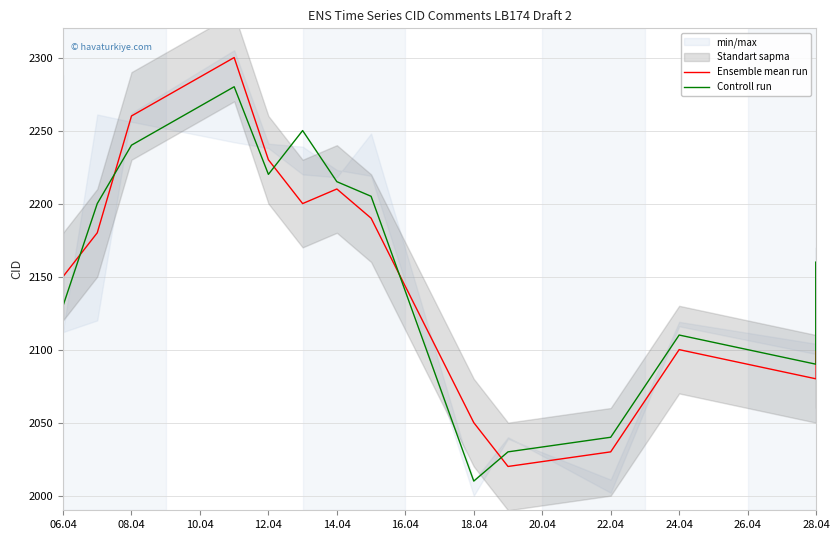

List the series in order of their peak value, highest first.

Ensemble mean run, Controll run